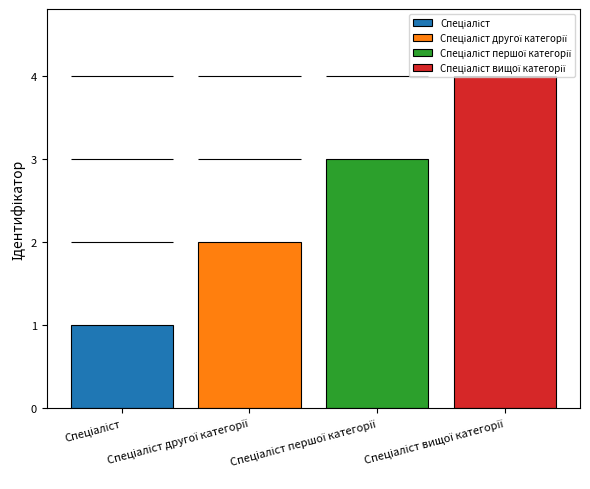

Reading right to left, extract all data points from this chart.

Спеціаліст: Спеціаліст вищої категорії=0	Спеціаліст першої категорії=0	Спеціаліст другої категорії=0	Спеціаліст=1
Спеціаліст другої категорії: Спеціаліст вищої категорії=0	Спеціаліст першої категорії=0	Спеціаліст другої категорії=2	Спеціаліст=0
Спеціаліст першої категорії: Спеціаліст вищої категорії=0	Спеціаліст першої категорії=3	Спеціаліст другої категорії=0	Спеціаліст=0
Спеціаліст вищої категорії: Спеціаліст вищої категорії=4	Спеціаліст першої категорії=0	Спеціаліст другої категорії=0	Спеціаліст=0